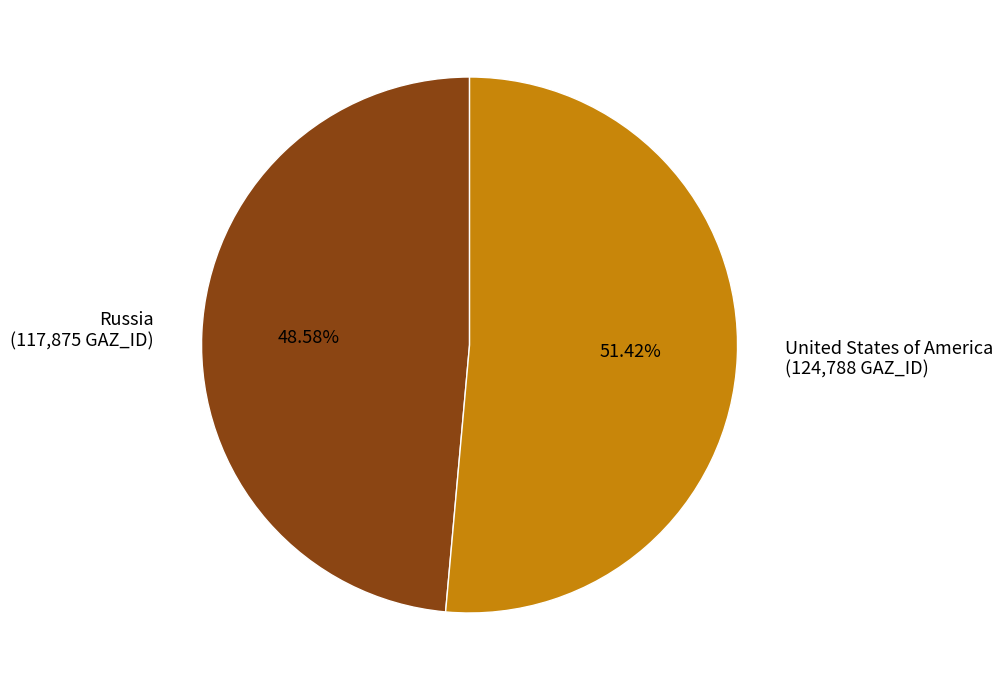

Rank the categories by value from lowest to highest.

Russia, United States of America